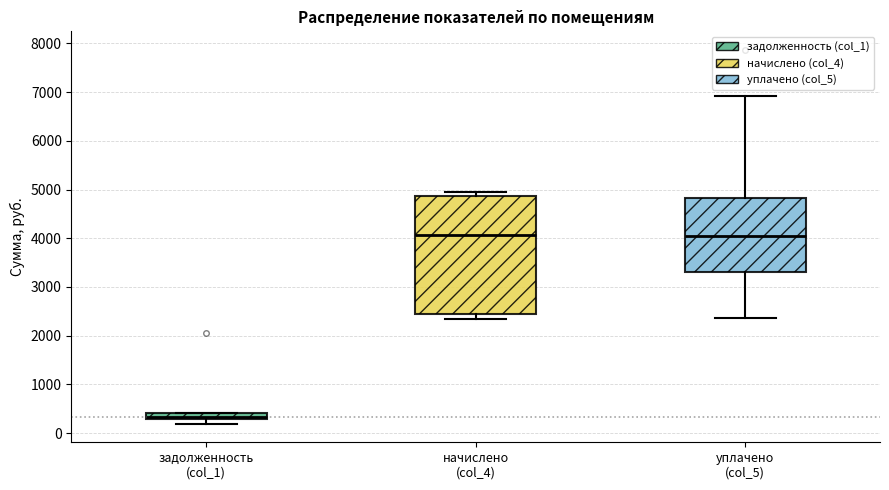

Where does the median line of the box for начислено (col_4) sit on the y-axis? The values are not printed on the chart, so give them approximately, as read against the axis.

4100